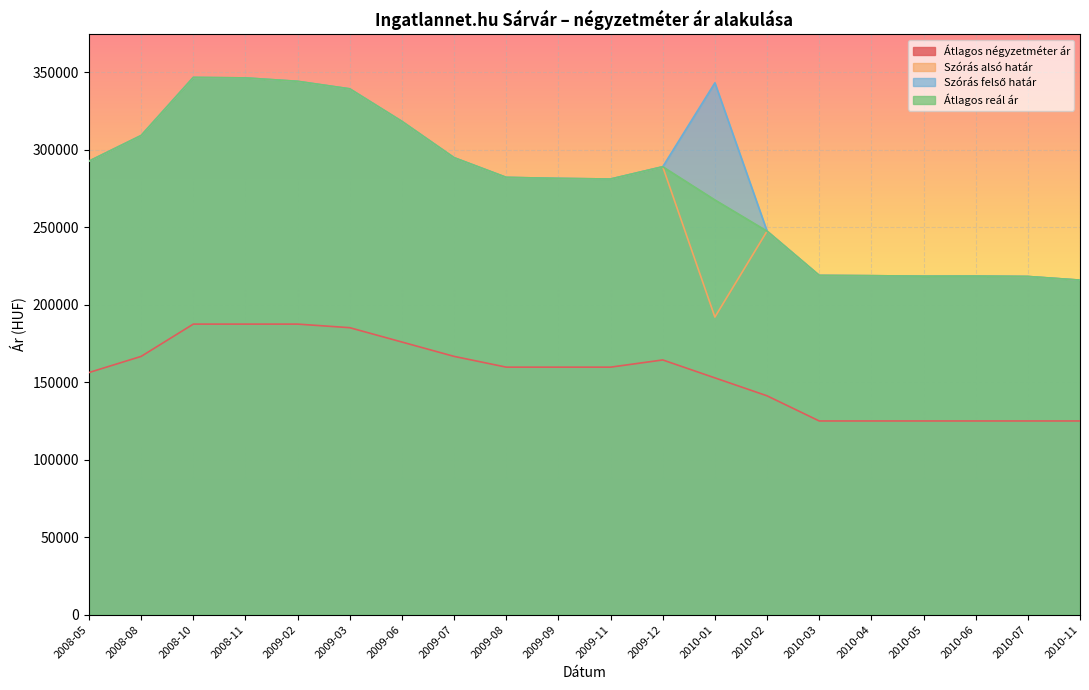

True or false: Szórás felső határ and Szórás alsó határ cross at least once.

False